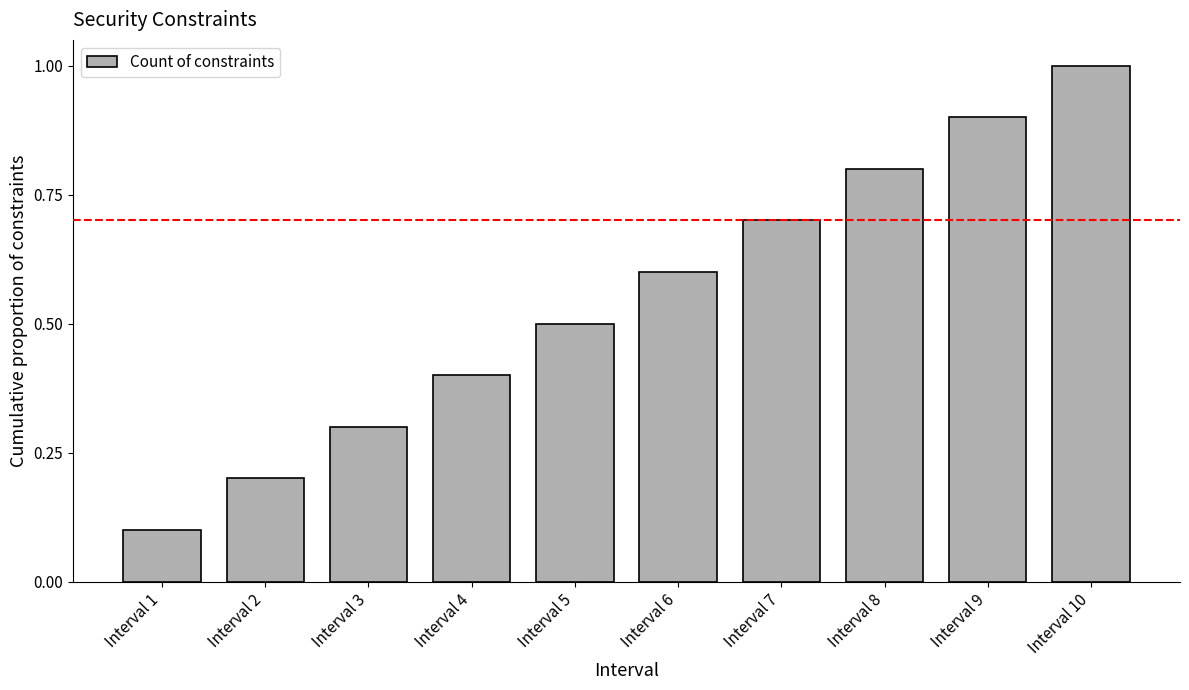

Which label corresponds to the largest value in the chart?

Interval 10